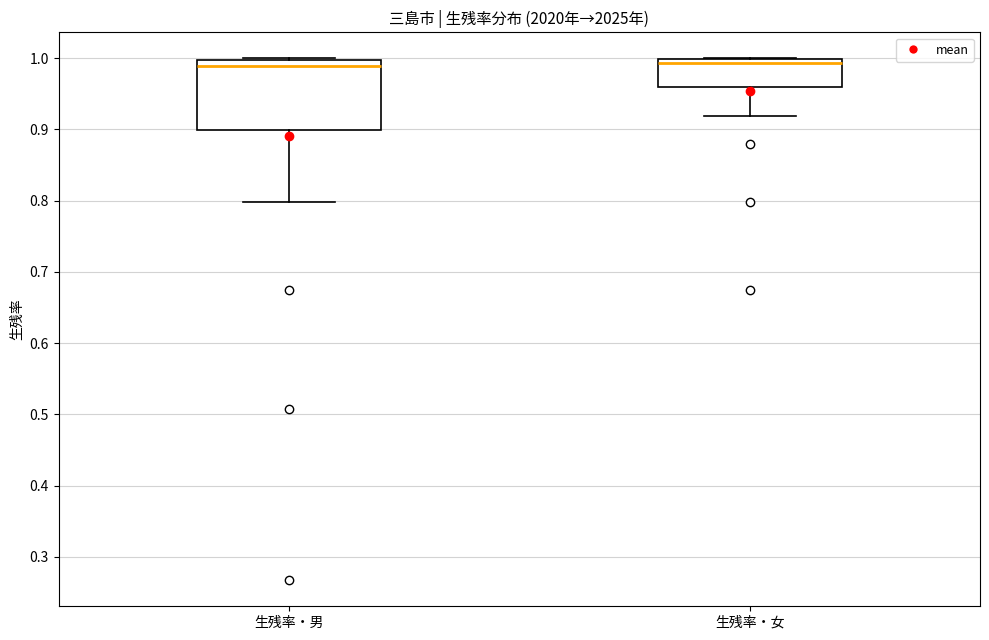

Reading left to right, read every box against the y-axis: the position of its median line, the range the box covers, and the ends of its whiskers. The values are not printed on the chart, so give them approximately, as read against the axis.

生残率・男: median 0.99, box 0.90 to 1.00, whiskers 0.80 to 1.00
生残率・女: median 0.99, box 0.96 to 1.00, whiskers 0.92 to 1.00